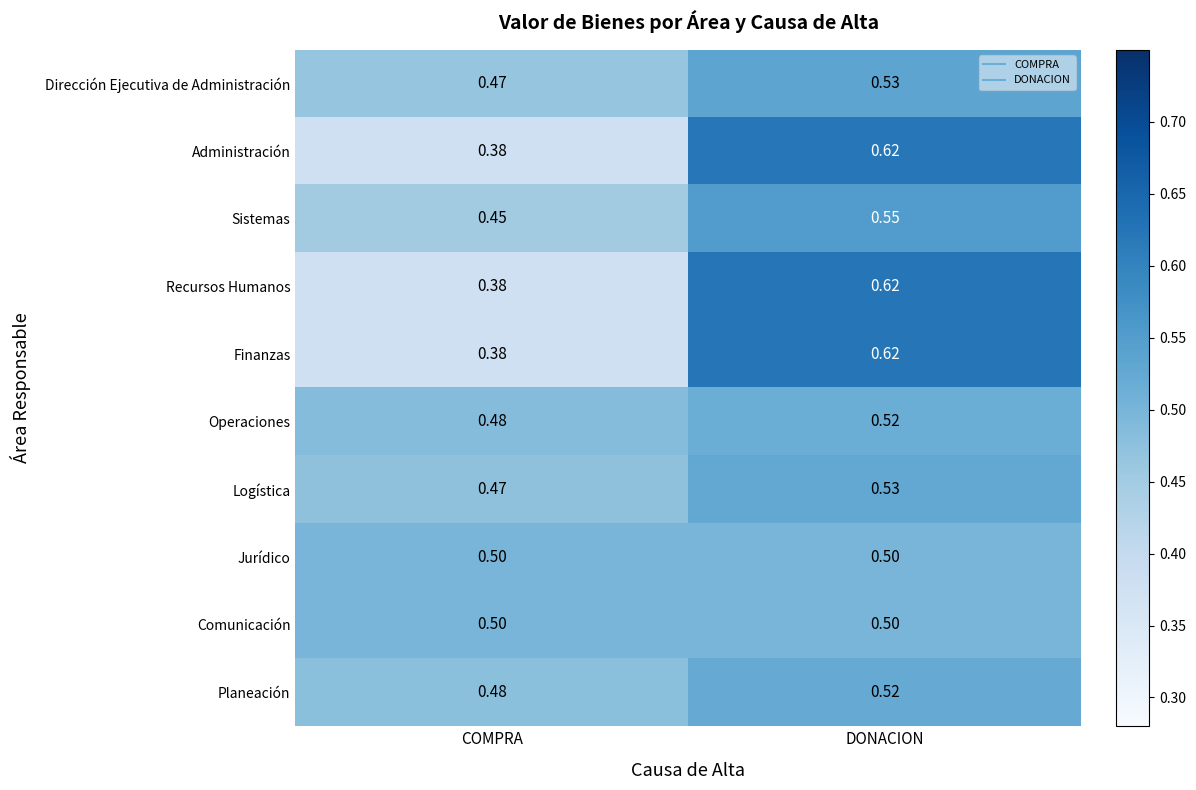

Where is Dirección Ejecutiva de Administración nearest to the value 0?

COMPRA